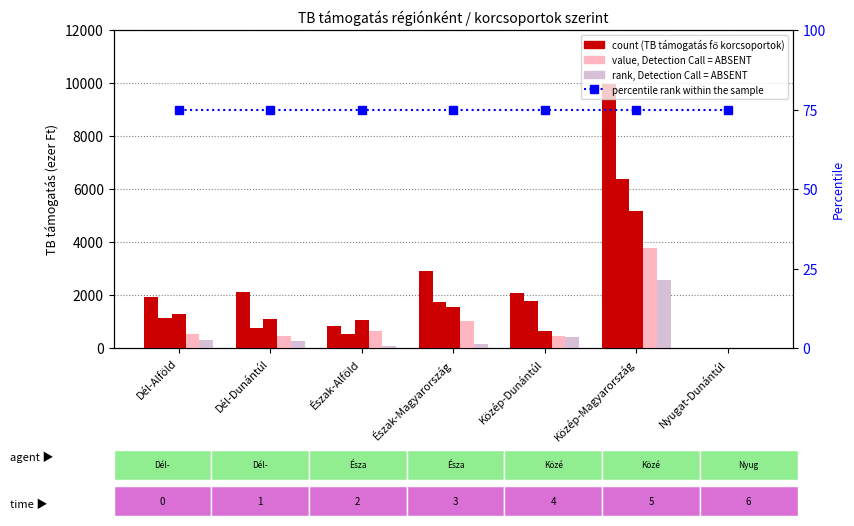

How many data points in TB támogatás 70-79 are above 1141?

4